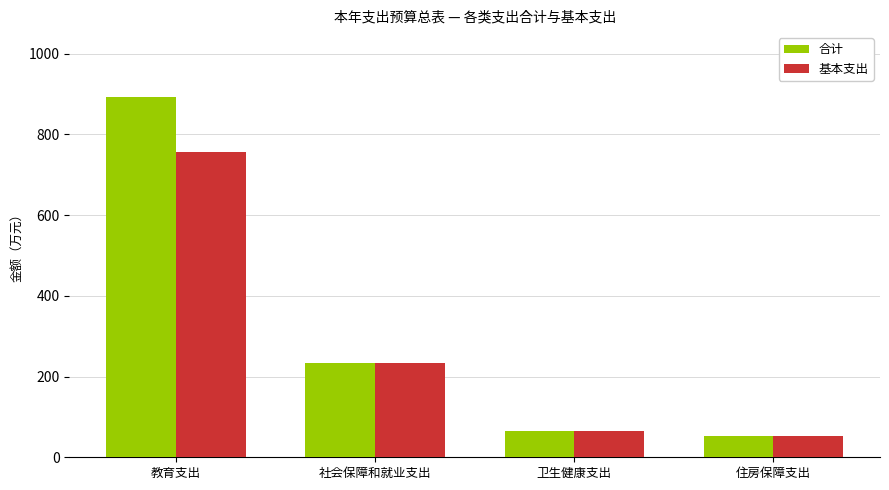

What are all the series names shown in the legend?

合计, 基本支出